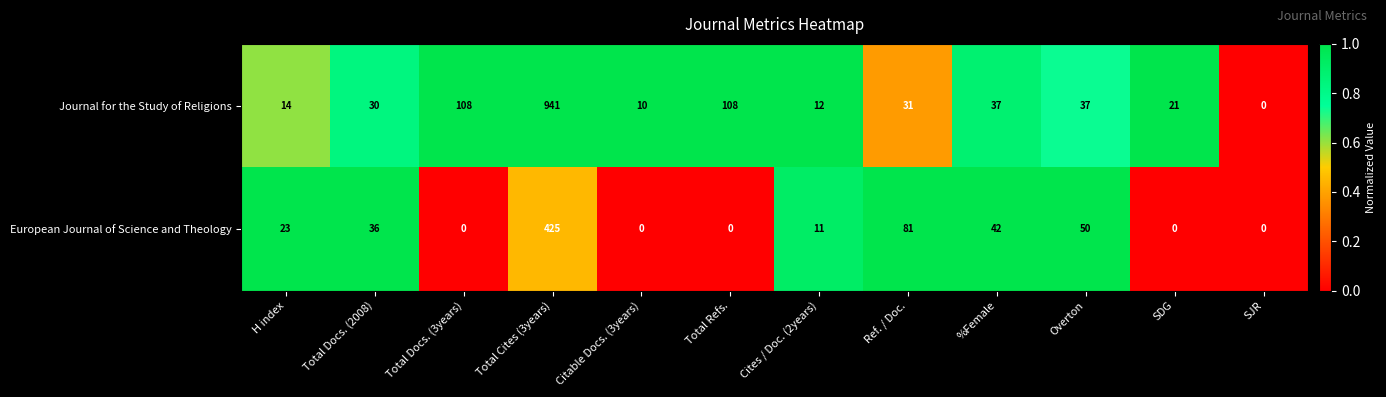

The Journal for the Study of Religions series shows 9 at %Female. True or false?

False